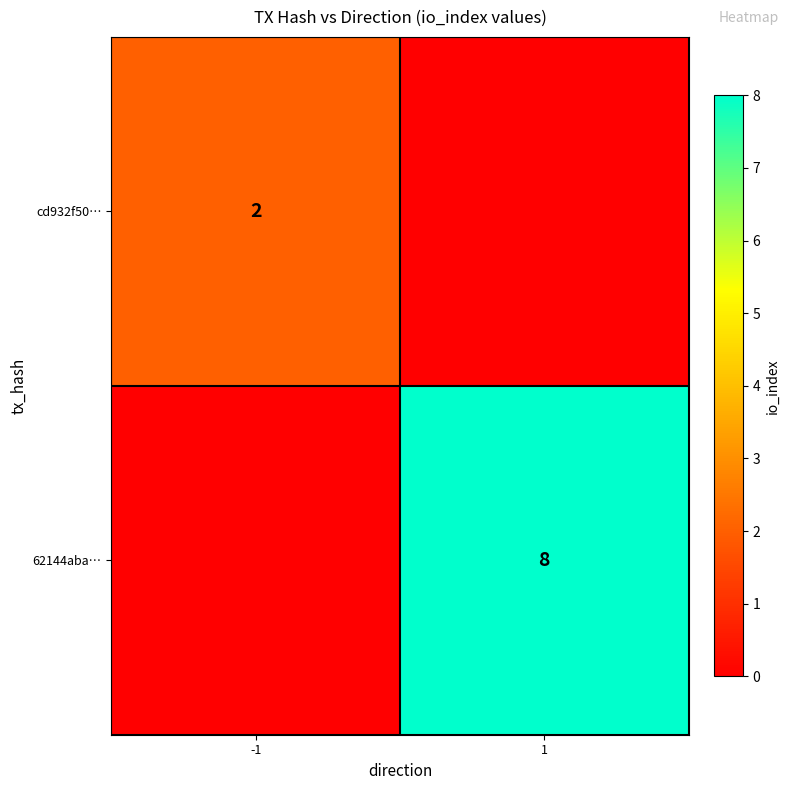

Is it true that 62144aba… equals 8 at 1?

True